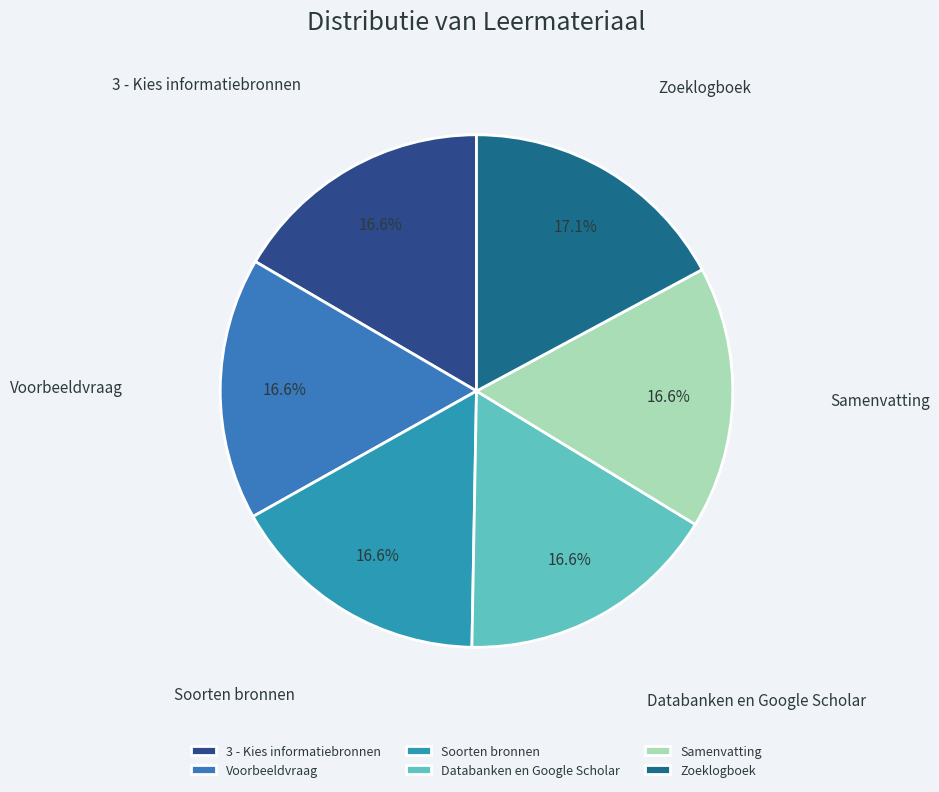

How many segments does this pie chart have?

6